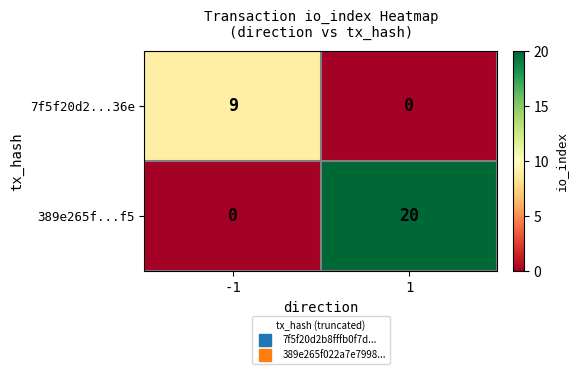

What is the difference between the maximum and minimum values in the 7f5f20d2...36e series?

9